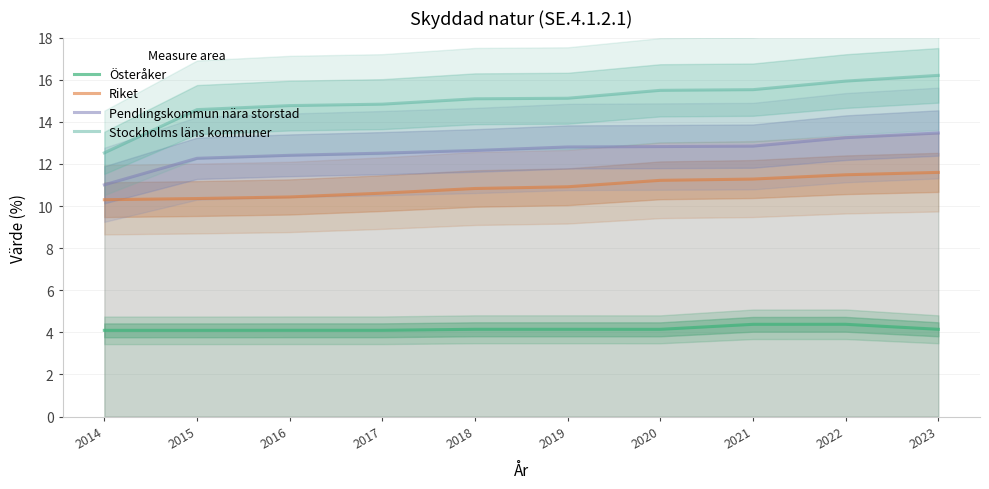

Between 2022 and 2023, which series saw the biggest shift?

Stockholms läns kommuner